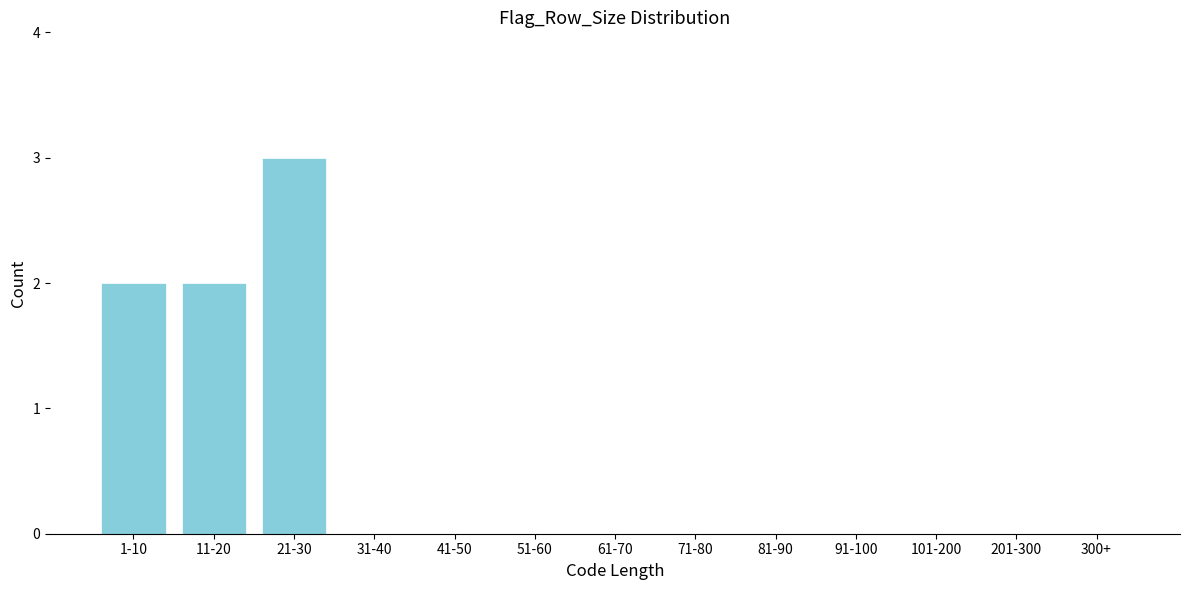

Reading right to left, transcribe all the data shown in this chart.

300+=0	201-300=0	101-200=0	91-100=0	81-90=0	71-80=0	61-70=0	51-60=0	41-50=0	31-40=0	21-30=3	11-20=2	1-10=2